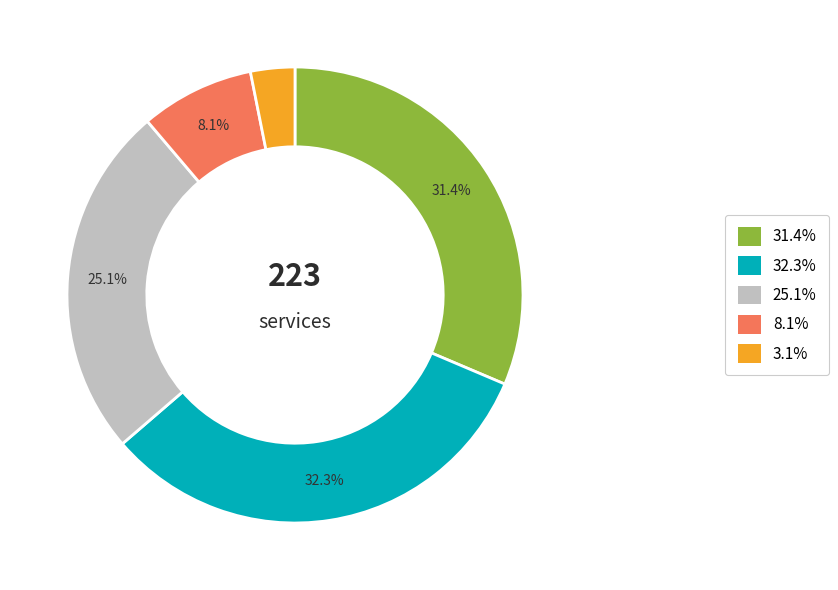

To the nearest percent, what is the average slice percentage?

20%